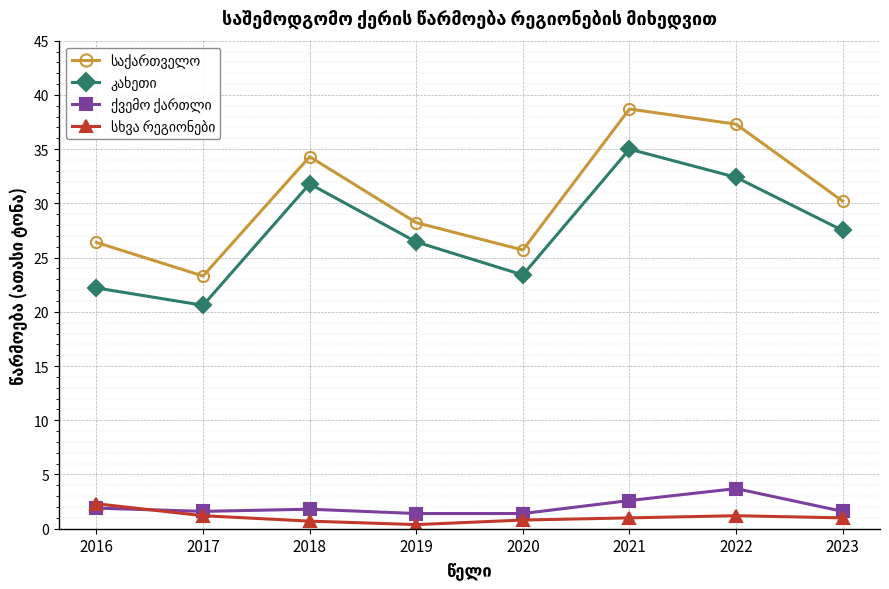

At how many categories does at least one series exceed 33?

3